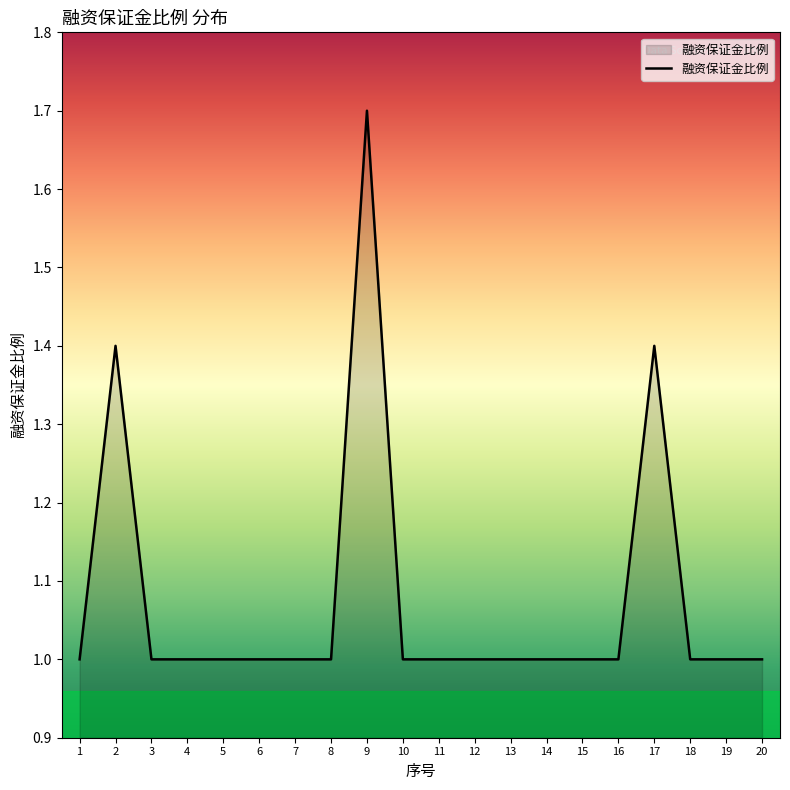

How many lines are shown in the chart?

1